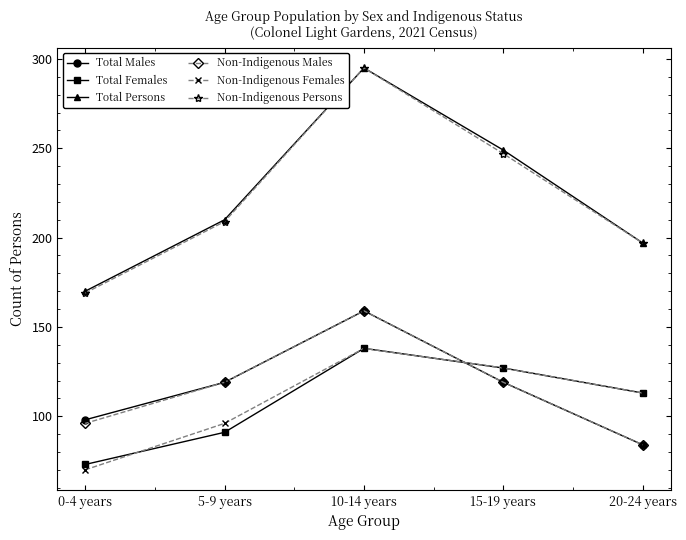

What is the difference between the second highest and minimum values in the Non-Indigenous Persons series?

78